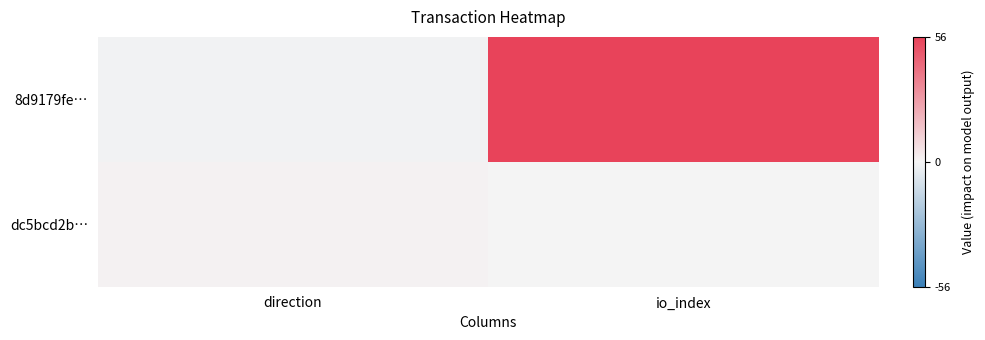

At how many categories does at least one series exceed 6?

1